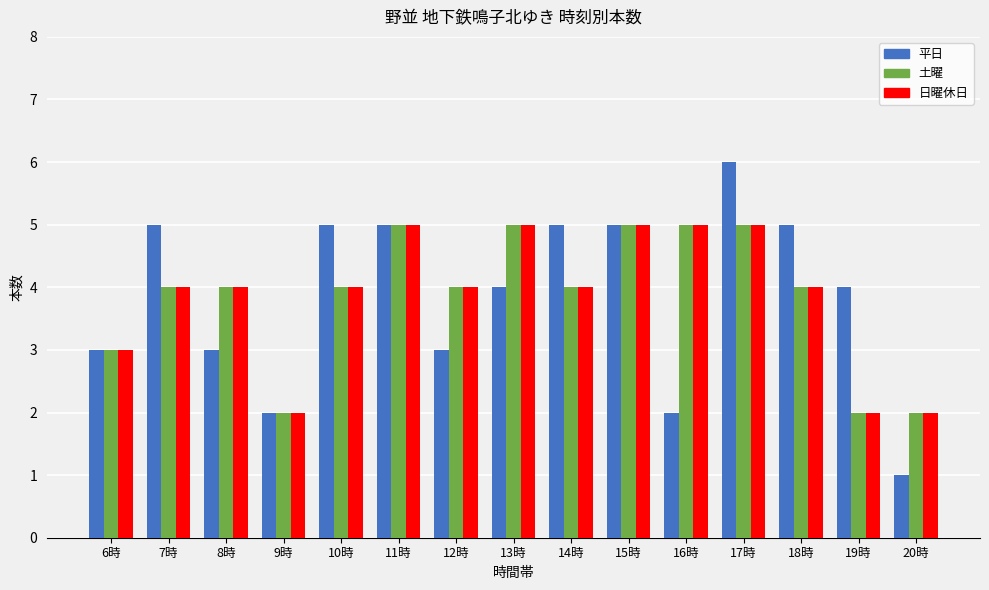

What is the spread (max minus min) of values at 10時?

1